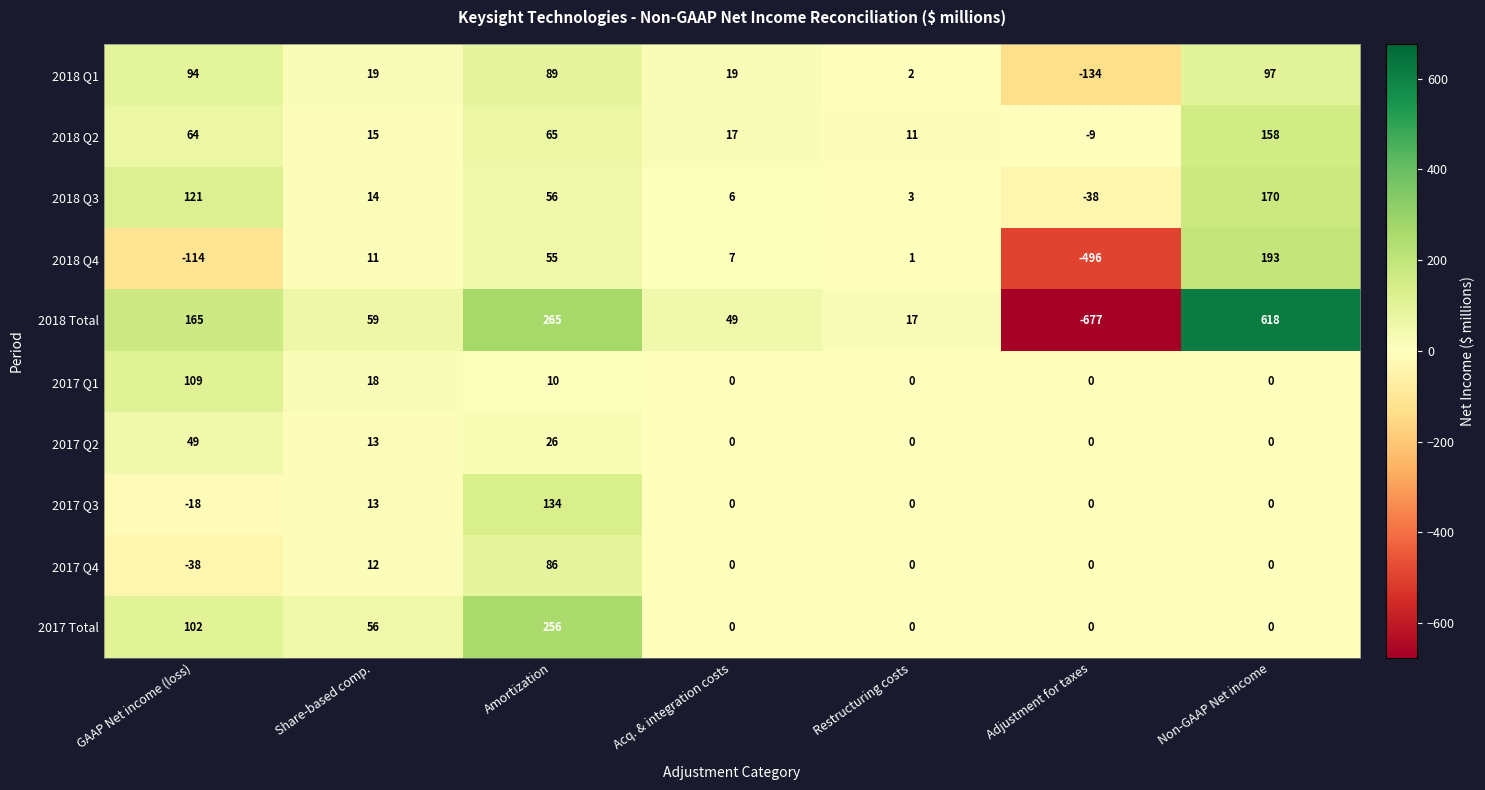

What is the average value of the 2018 Q4 series?

-49